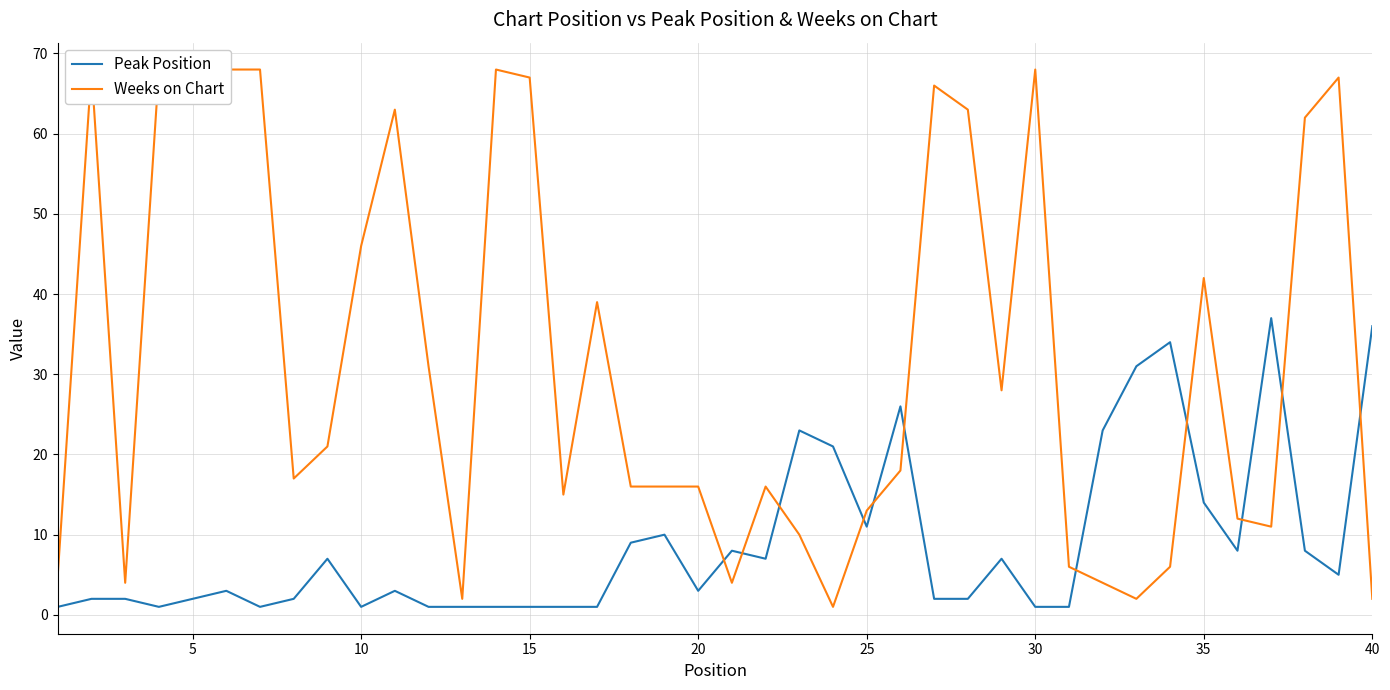

What are all the series names shown in the legend?

Peak Position, Weeks on Chart